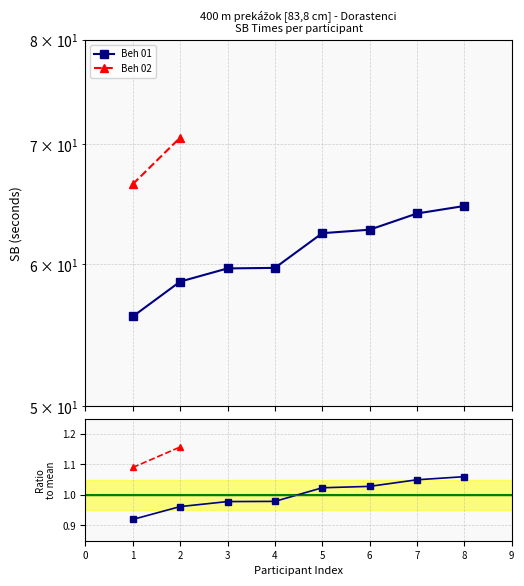

What is the smallest value displayed?

0.9